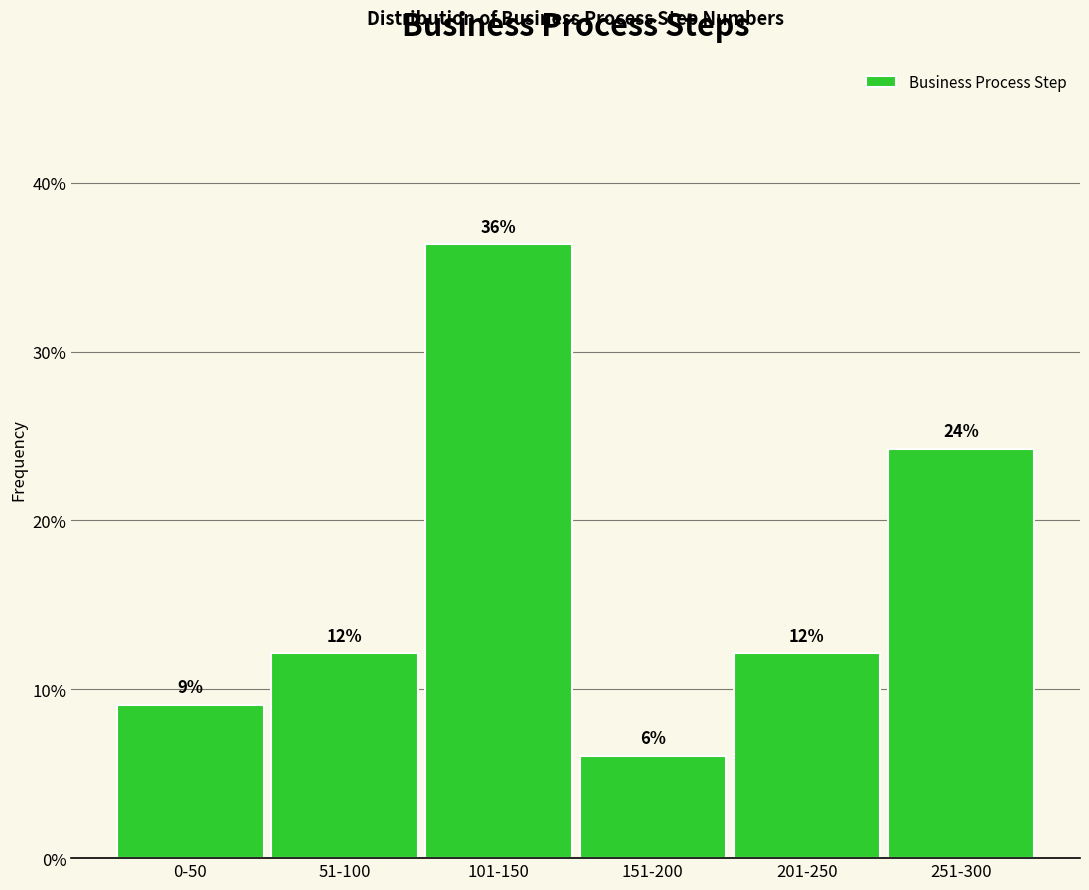

Are the bars horizontal?

No